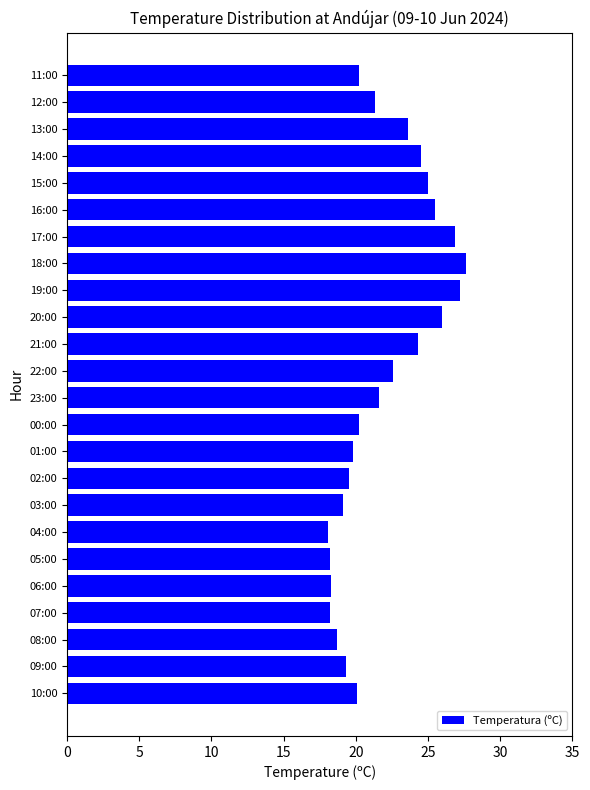

What is the change in value from 00:00 to 20:00?

+5.8